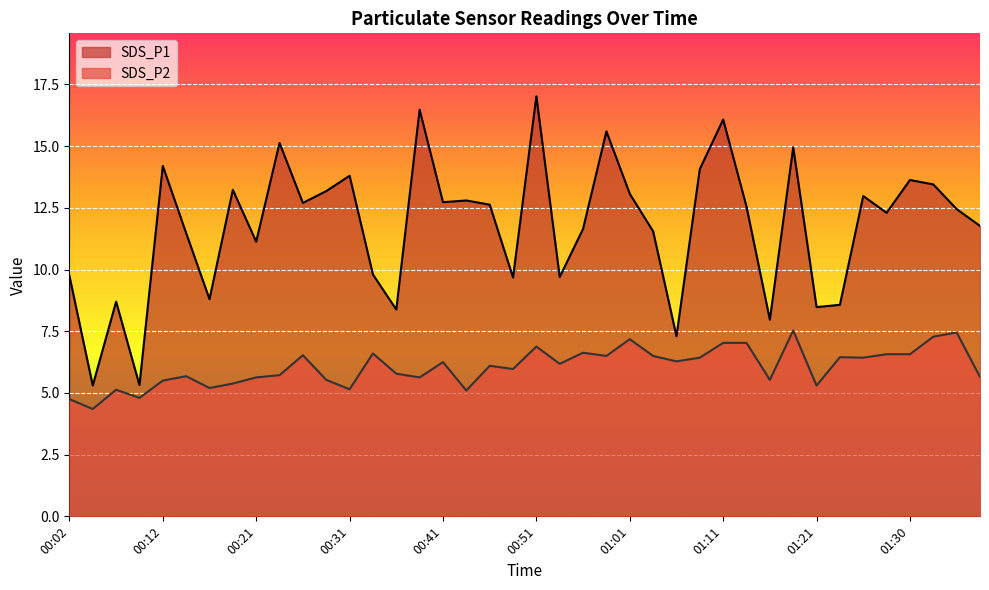

At 00:38, list the series in order from smallest to largest.

SDS_P2, SDS_P1